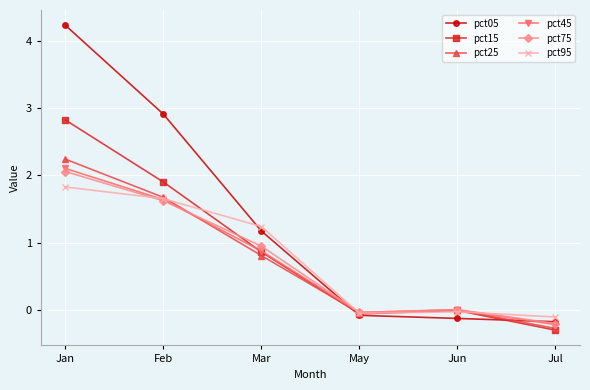

What is the label of the 4th point from the right?

Mar